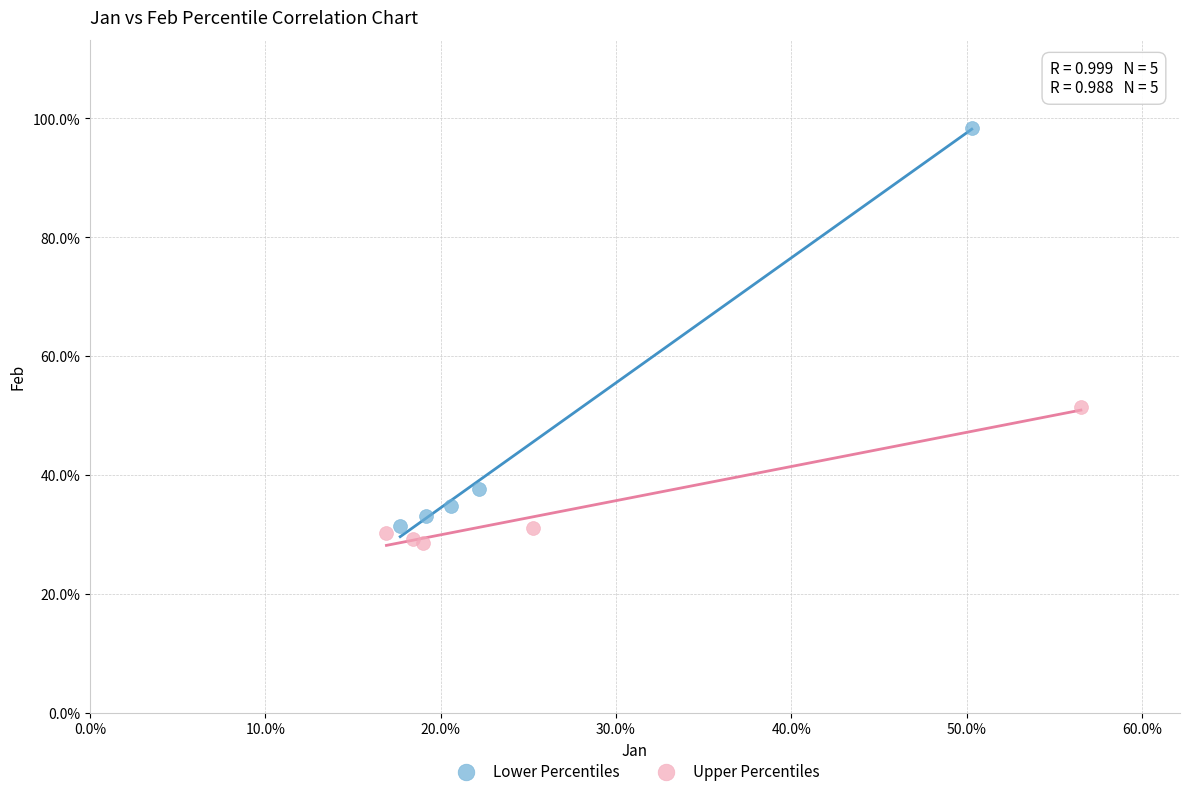

What are all the series names shown in the legend?

Lower Percentiles, Upper Percentiles